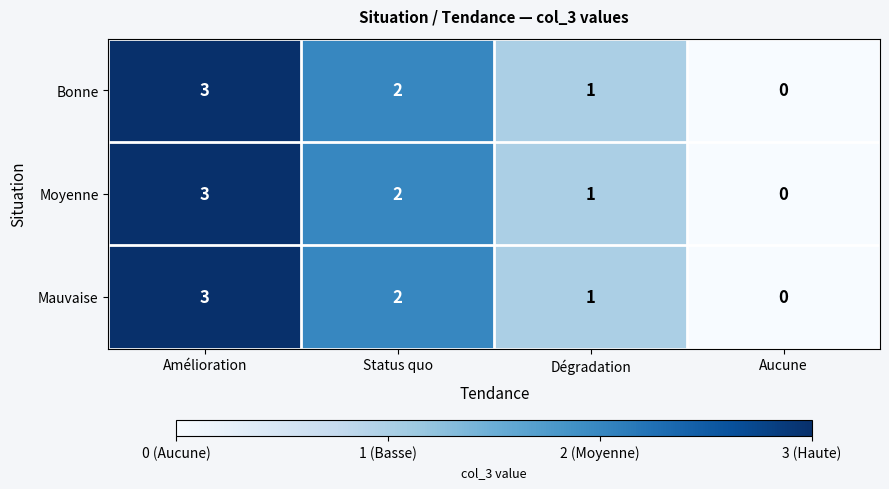

List the labels in order of Moyenne value, largest first.

Amélioration, Status quo, Dégradation, Aucune